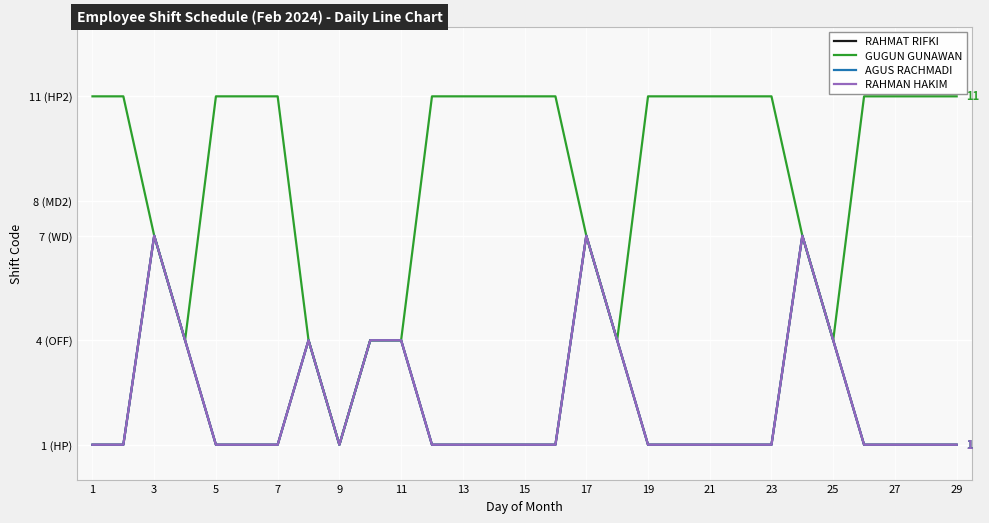

Which category has the lowest value in the AGUS RACHMADI series?

1